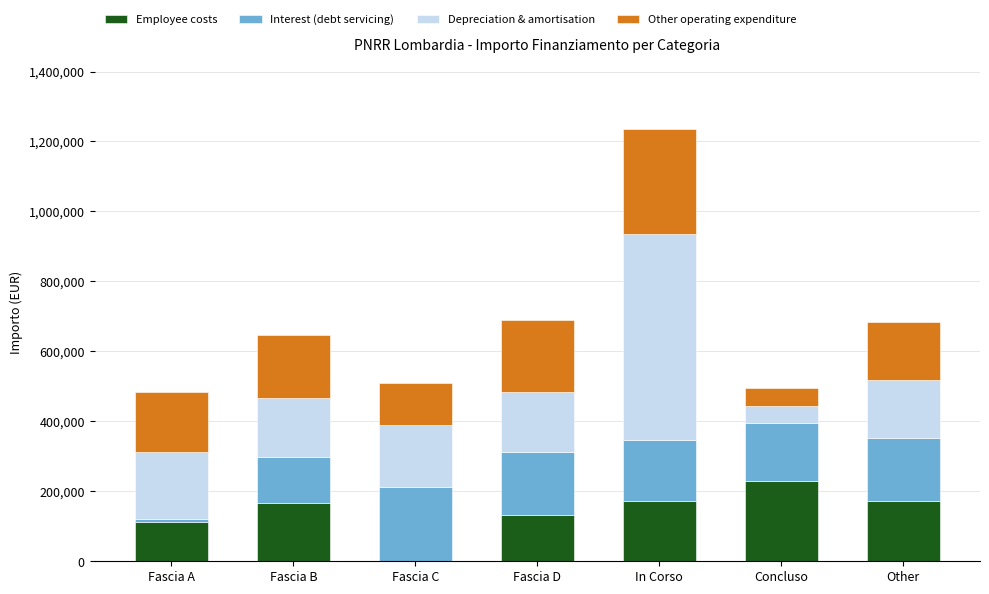

Is it true that Employee costs equals 228592.8 at Concluso?

True